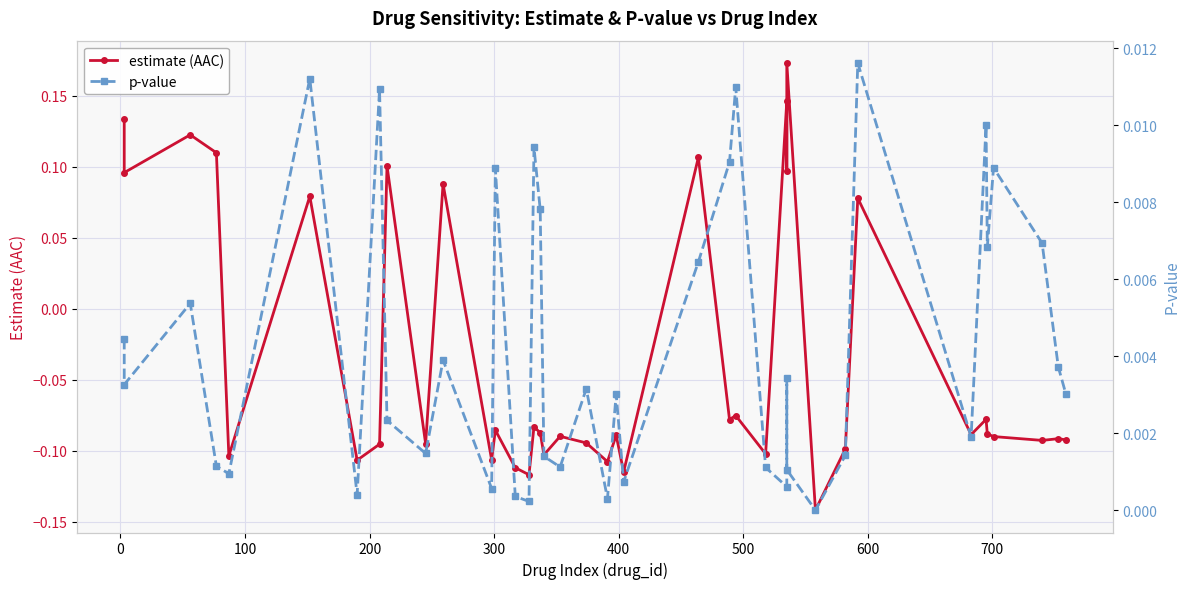

How many lines are shown in the chart?

2